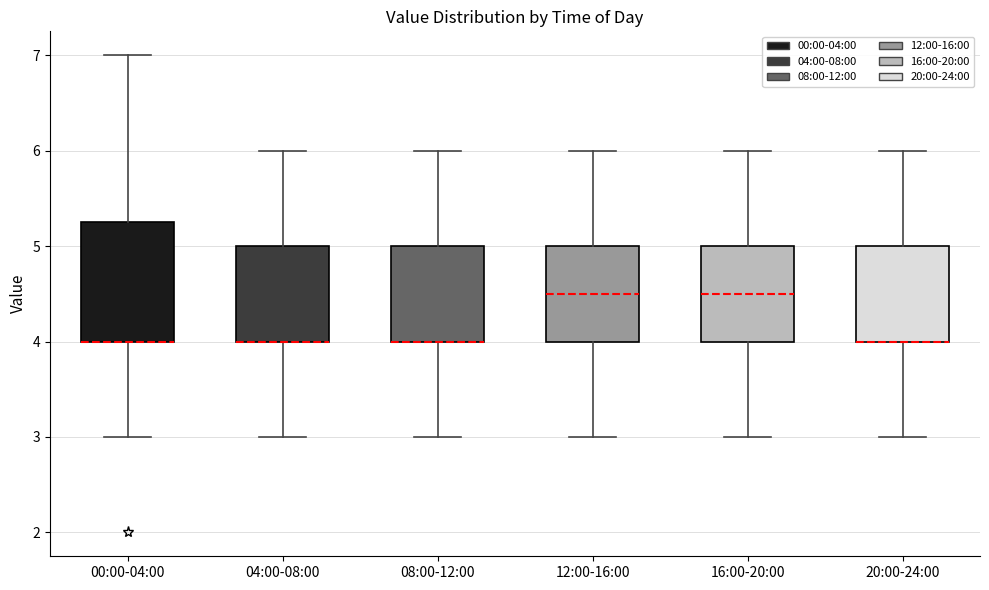

Reading left to right, read every box against the y-axis: the position of its median line, the range the box covers, and the ends of its whiskers. The values are not printed on the chart, so give them approximately, as read against the axis.

00:00-04:00: median 4.0 (drawn on the box's lower edge), box 4.0 to 5.3, whiskers 3.0 to 7.0
04:00-08:00: median 4.0 (drawn on the box's lower edge), box 4.0 to 5.0, whiskers 3.0 to 6.0
08:00-12:00: median 4.0 (drawn on the box's lower edge), box 4.0 to 5.0, whiskers 3.0 to 6.0
12:00-16:00: median 4.5, box 4.0 to 5.0, whiskers 3.0 to 6.0
16:00-20:00: median 4.5, box 4.0 to 5.0, whiskers 3.0 to 6.0
20:00-24:00: median 4.0 (drawn on the box's lower edge), box 4.0 to 5.0, whiskers 3.0 to 6.0